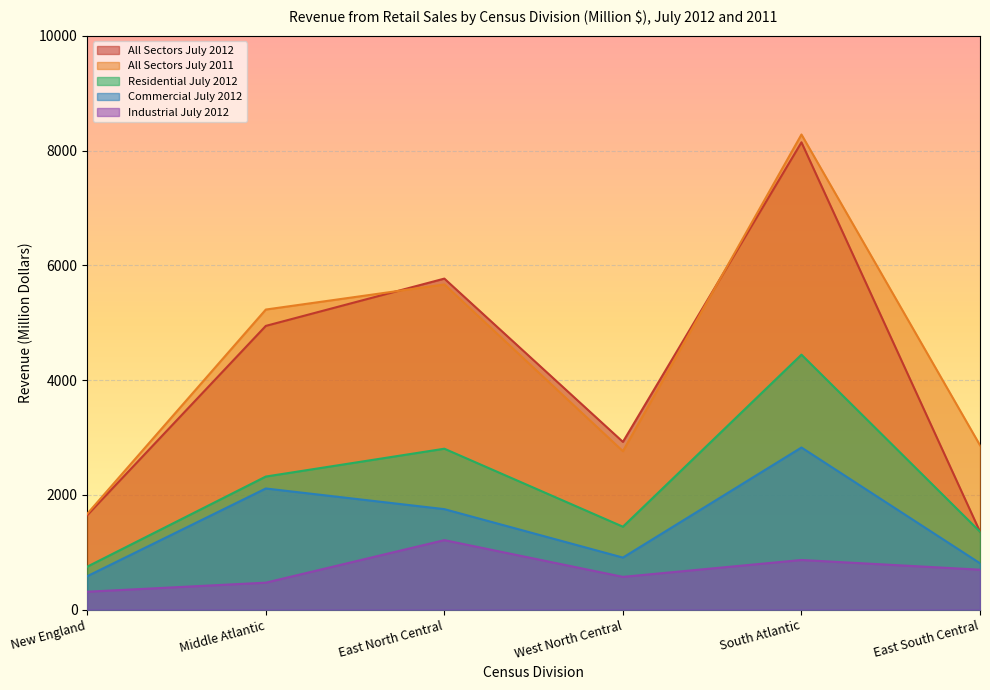

The All Sectors July 2012 series shows 4944 at Middle Atlantic. True or false?

True